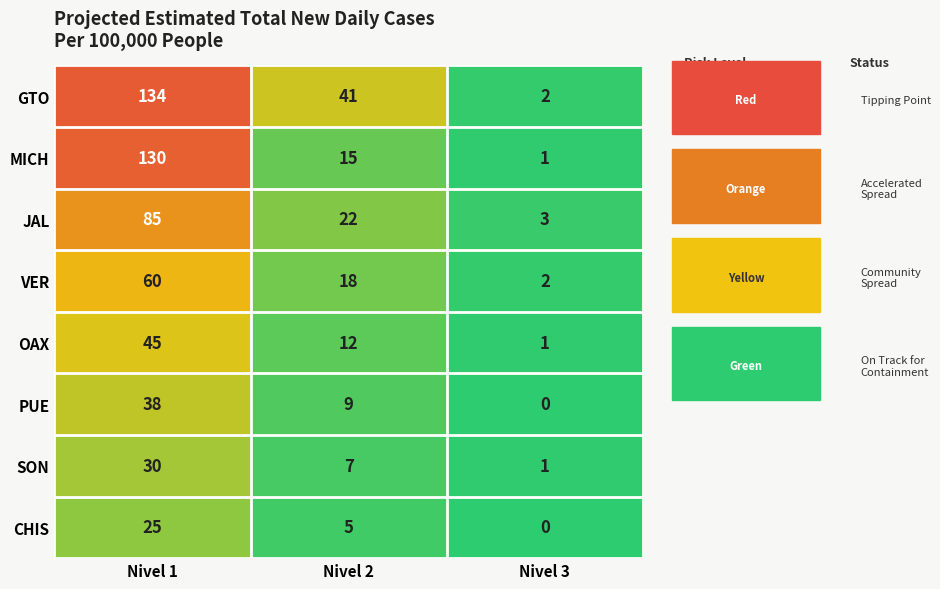

At which label does CHIS first exceed 5?

Nivel 1